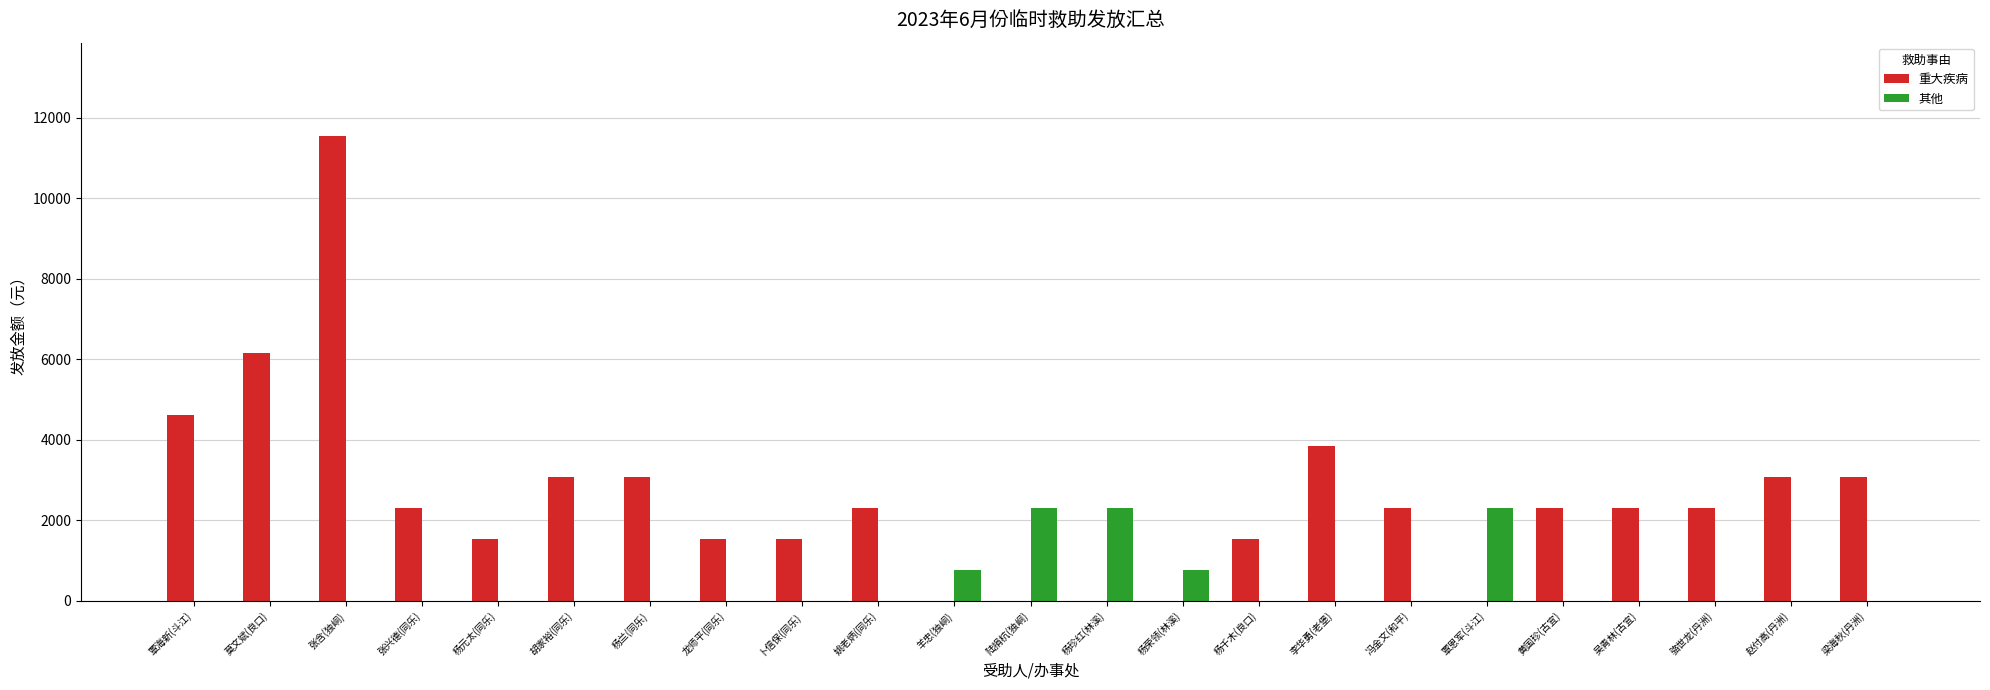

How many data points in 其他 are above 0?

5